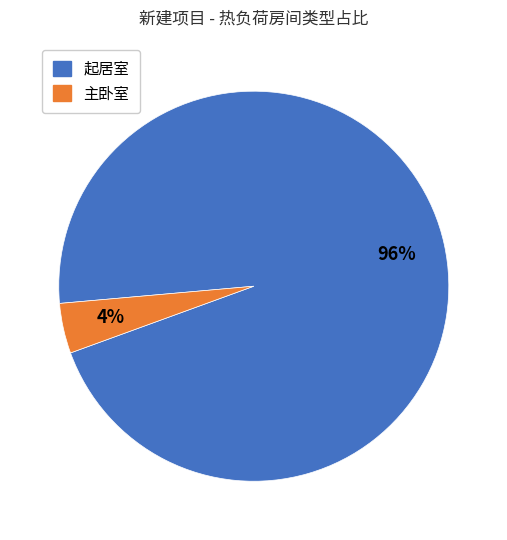

Count the number of slices in the pie.

2